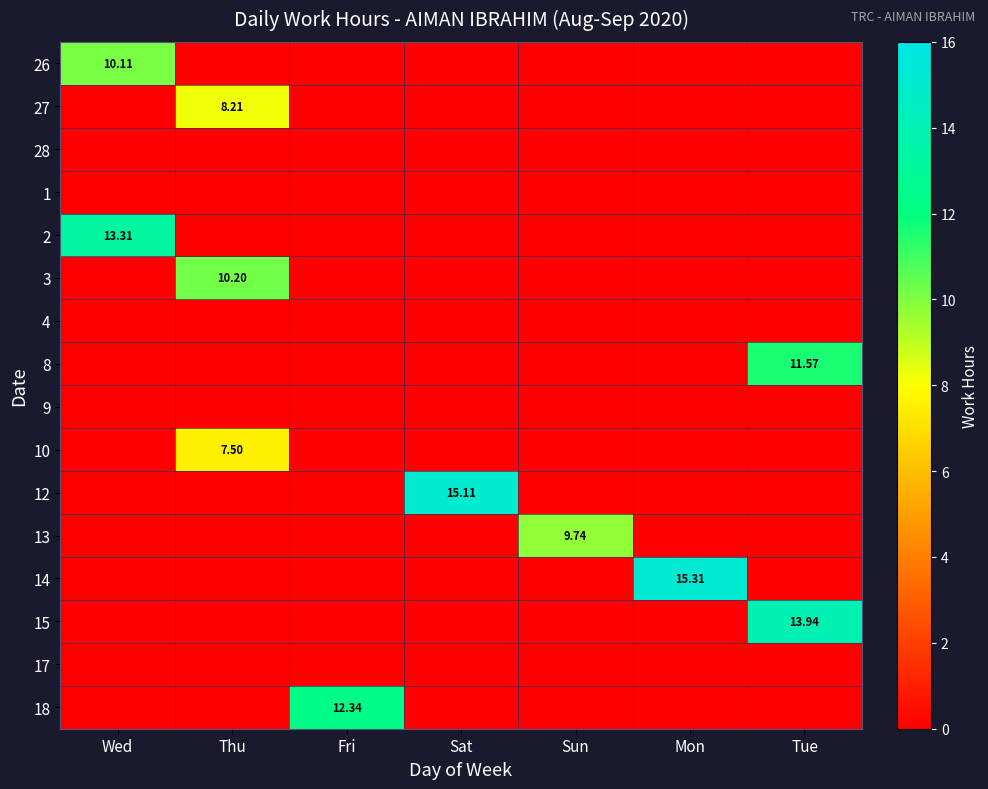

The 17 series shows 0.0 at Tue. True or false?

True